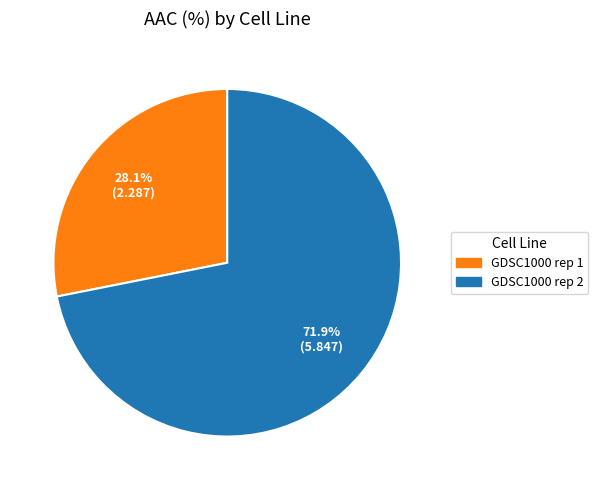

To the nearest percent, what is the difference between the largest and smallest slice percentages?

44%